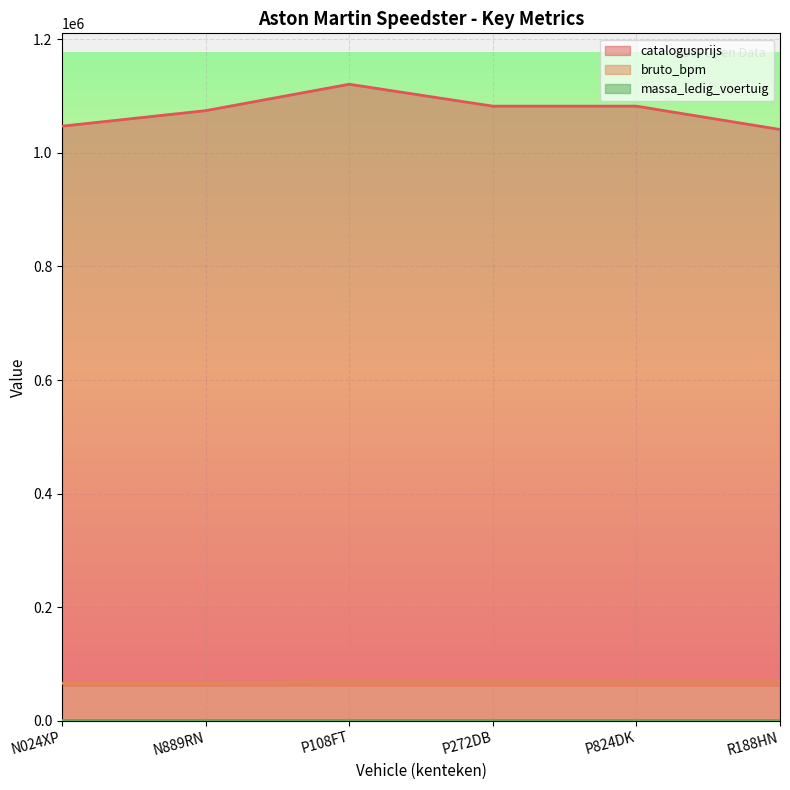

How many lines are shown in the chart?

3